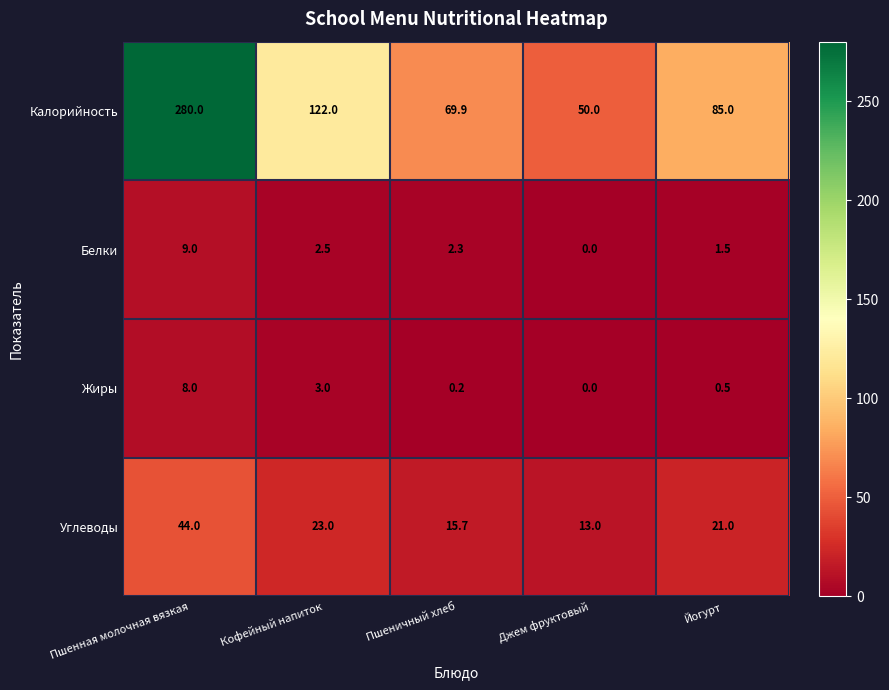

At which category is the sum across all series the highest?

Пшенная молочная вязкая